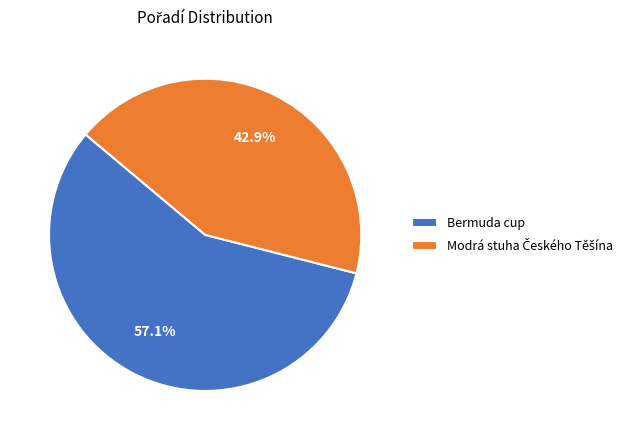

Is there a majority slice in this chart?

Yes